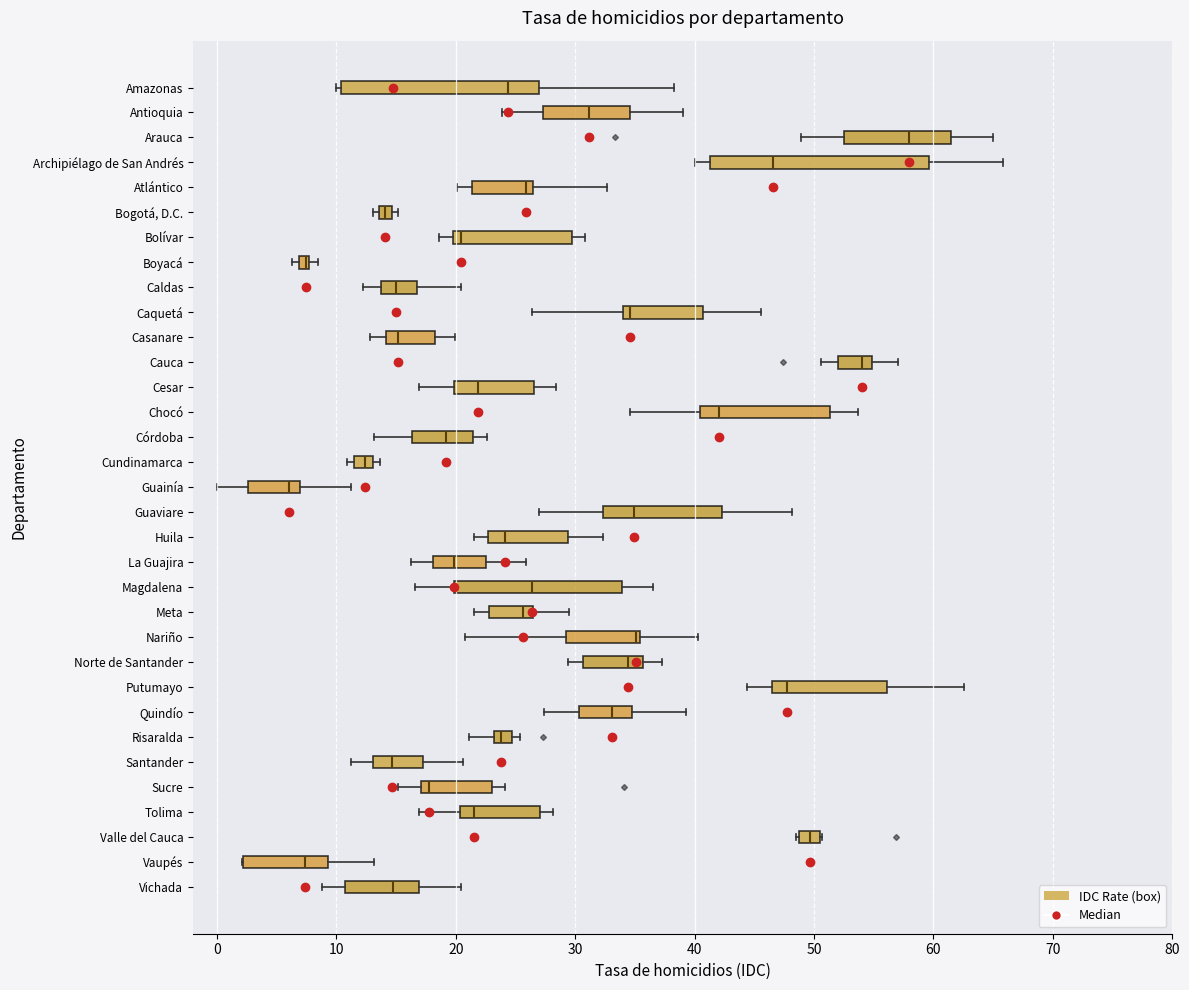

Which box is the widest, from its left edge to its right edge?

Archipiélago de San Andrés